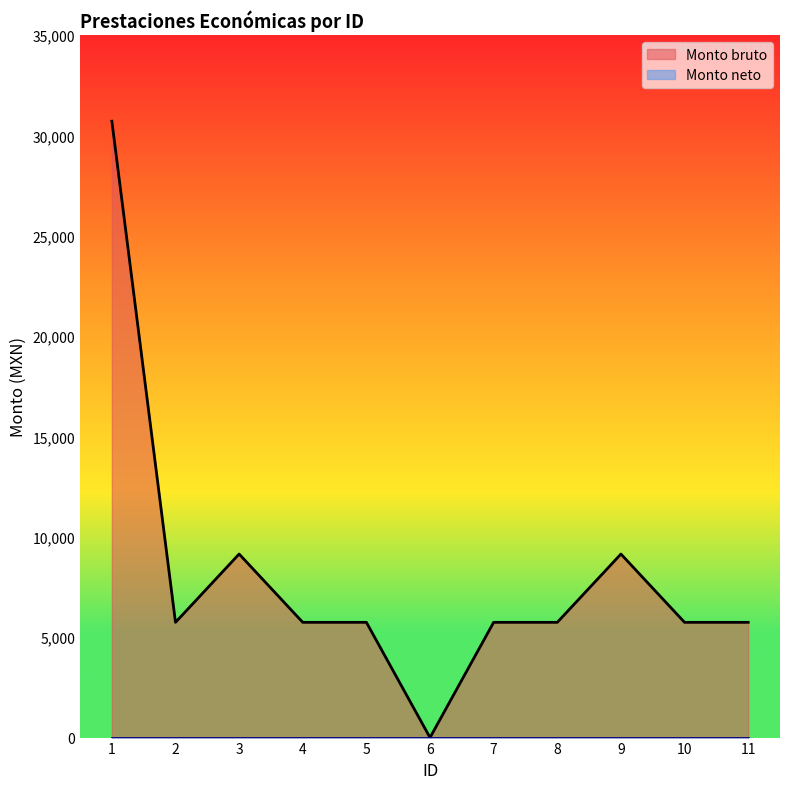

What is the difference between the maximum and minimum values?

30706.5